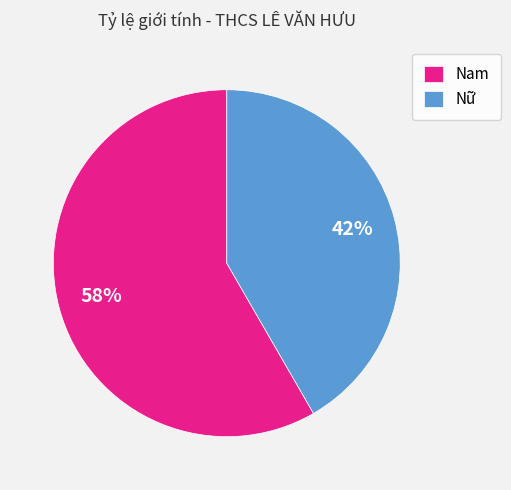

What is the ratio of the value at Nam to the value at Nữ?

1.4